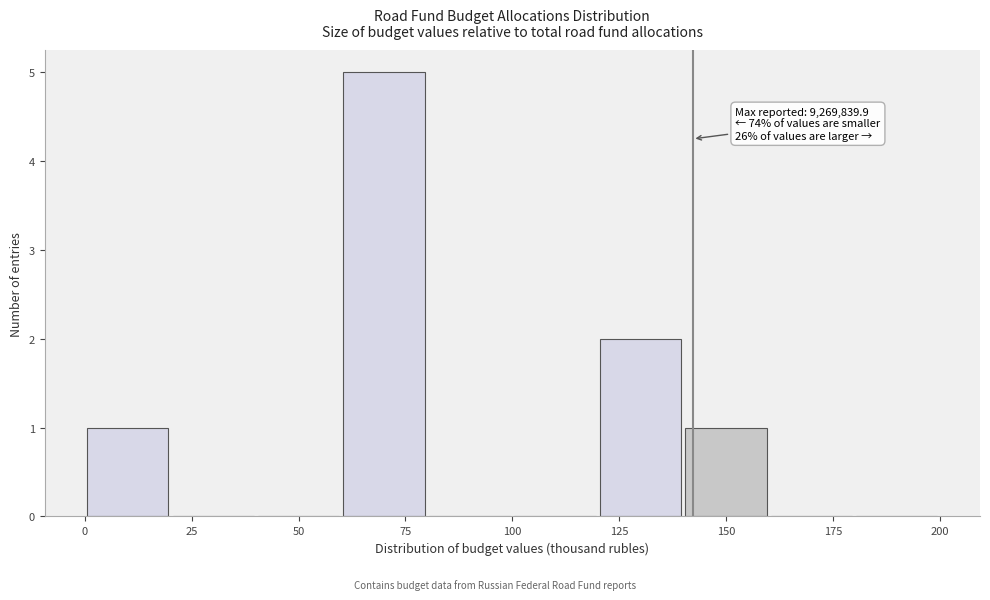

Which range on the x-axis has the tallest bar?

60 to 80